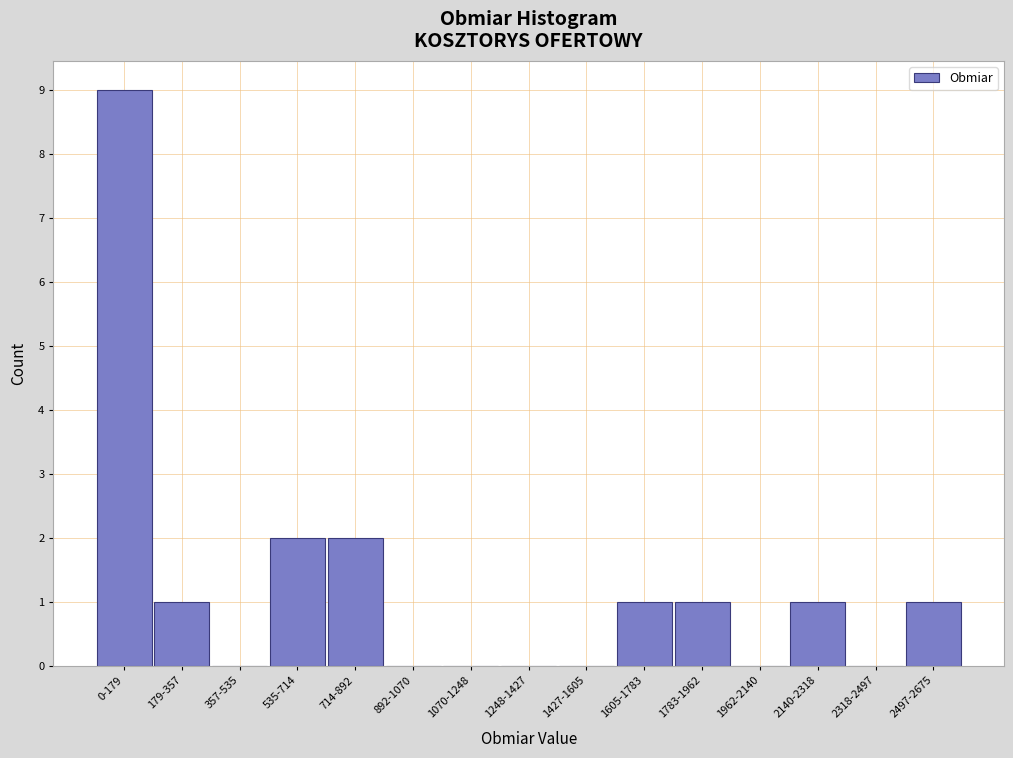

Reading left to right, extract all data points from this chart.

0-179=9	179-357=1	357-535=0	535-714=2	714-892=2	892-1070=0	1070-1248=0	1248-1427=0	1427-1605=0	1605-1783=1	1783-1962=1	1962-2140=0	2140-2318=1	2318-2497=0	2497-2675=1